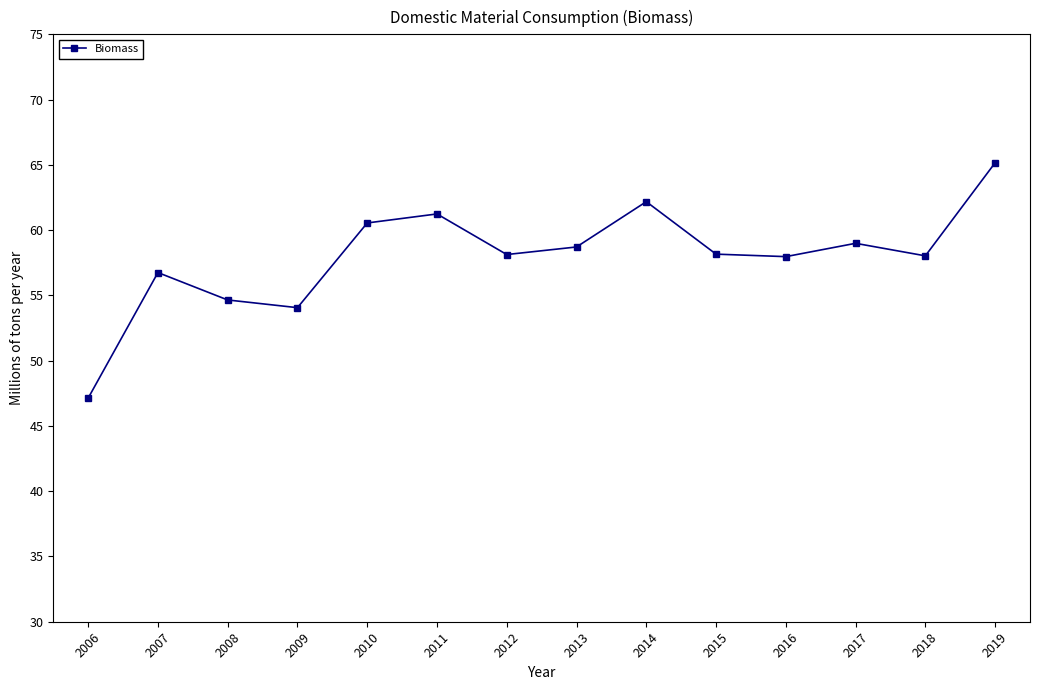

What is the sum of all values?

811.7